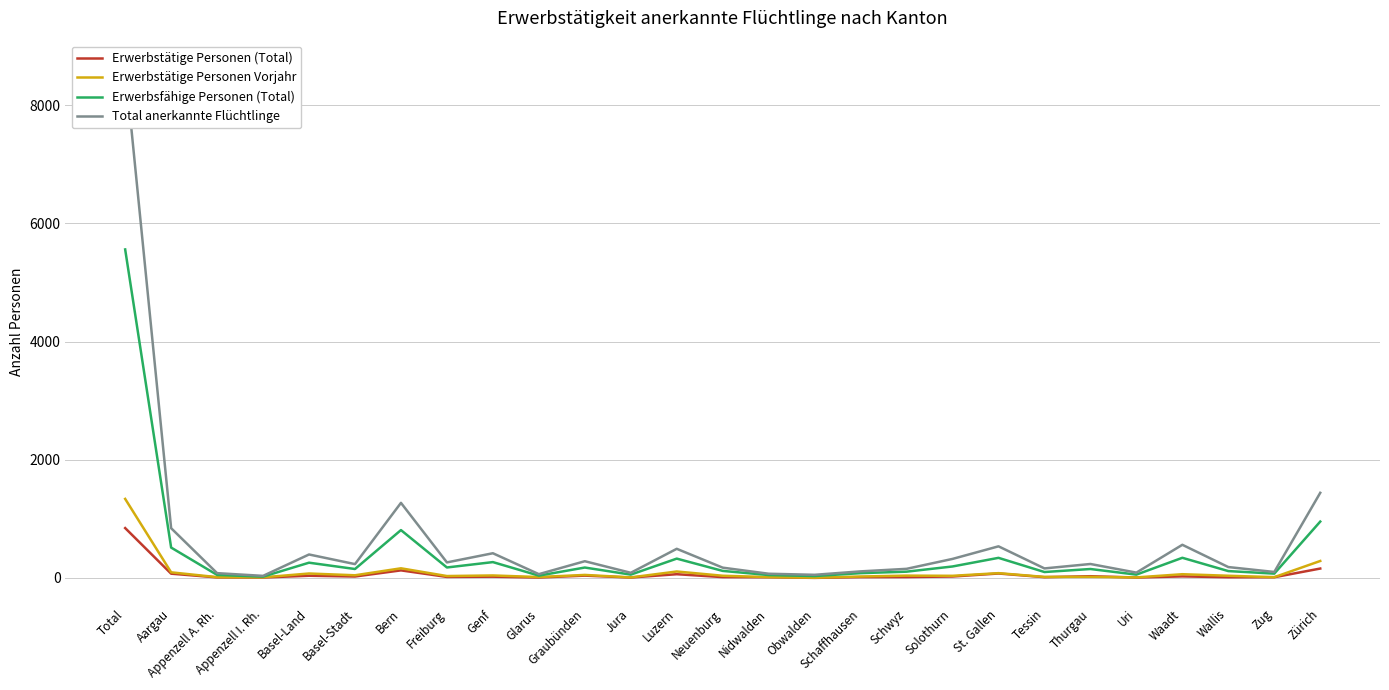

What is the value of the Erwerbsfähige Personen (Total) point at the 27th from the left?

954